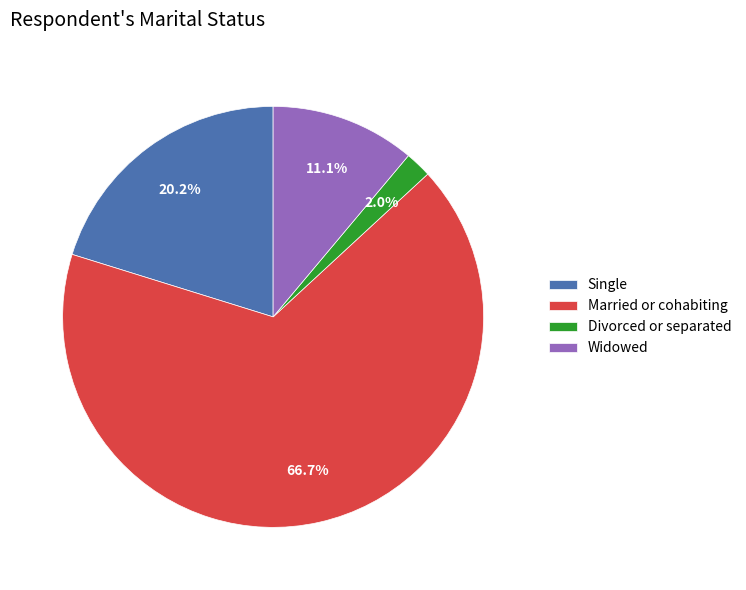

Count the number of slices in the pie.

4